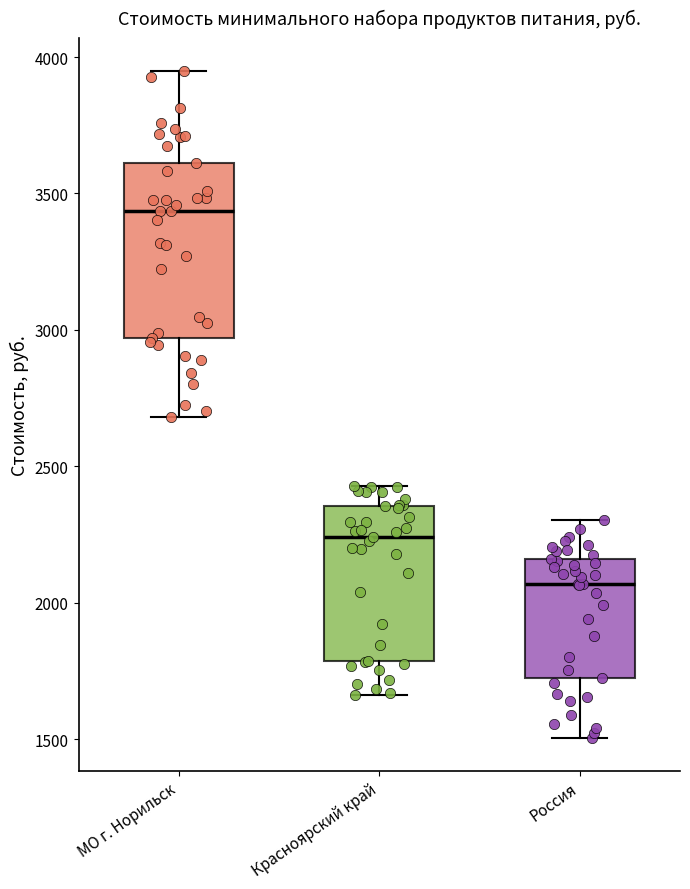

Reading left to right, read every box against the y-axis: the position of its median line, the range the box covers, and the ends of its whiskers. The values are not printed on the chart, so give them approximately, as read against the axis.

МО г. Норильск: median 3450, box 2950 to 3600, whiskers 2700 to 3950
Красноярский край: median 2250, box 1800 to 2350, whiskers 1650 to 2450
Россия: median 2050, box 1750 to 2150, whiskers 1500 to 2300